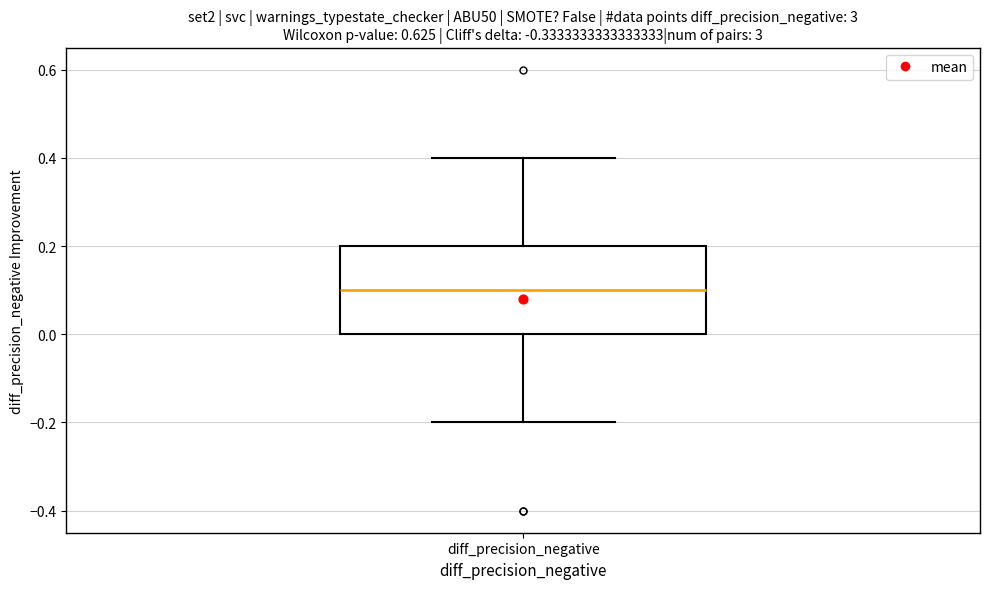

Where is the upper edge of the box for diff_precision_negative on the y-axis? The values are not printed on the chart, so give them approximately, as read against the axis.

0.2